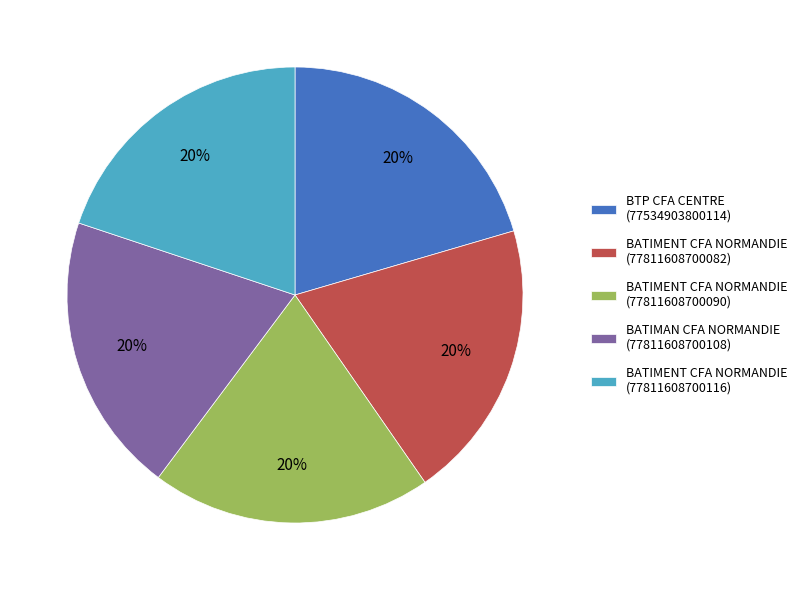

Count the number of slices in the pie.

5